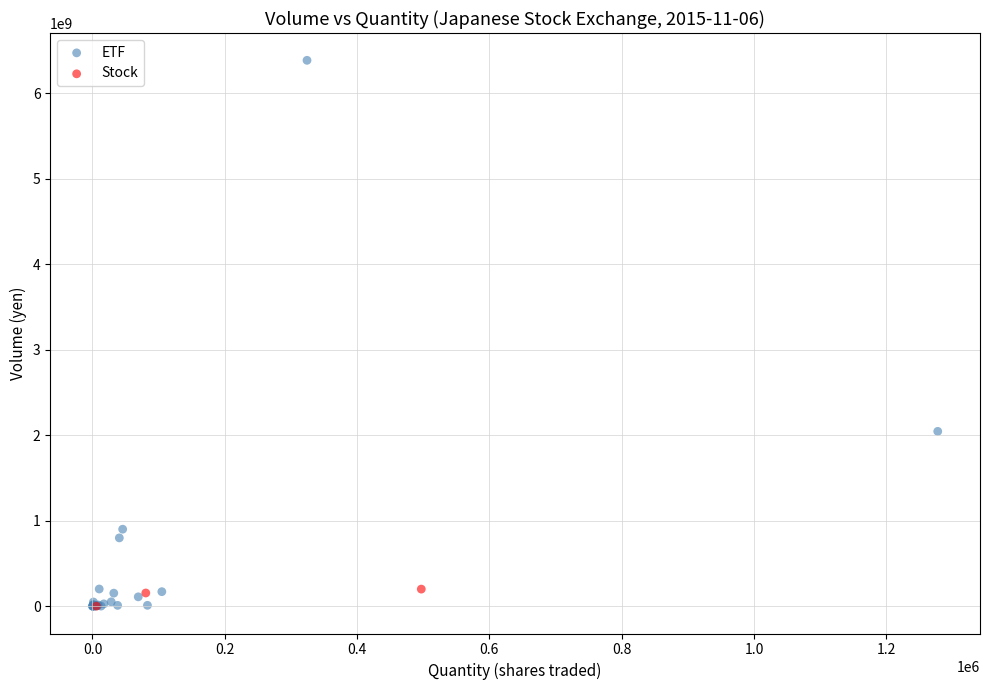

Which series has the widest spread of Y values?

ETF